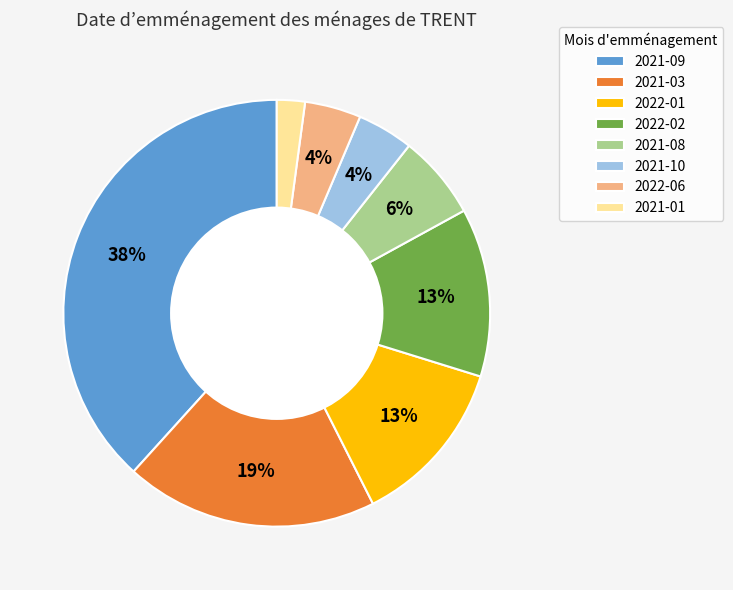

Combined, do 2022-02 and 2021-01 account for over 50%?

No